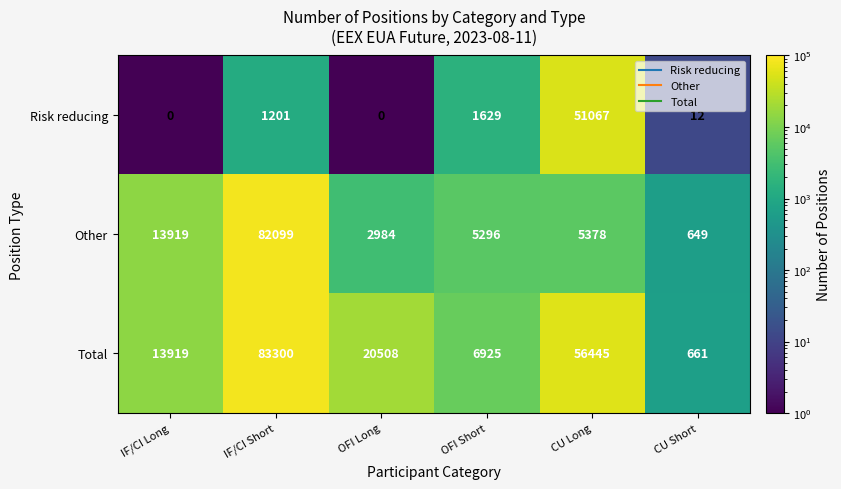

Reading right to left, what are all the values shown in this chart?

Risk reducing: CU Short=12	CU Long=51067	OFI Short=1629	OFI Long=0	IF/CI Short=1201	IF/CI Long=0
Other: CU Short=649	CU Long=5378	OFI Short=5296	OFI Long=2984	IF/CI Short=82099	IF/CI Long=13919
Total: CU Short=661	CU Long=56445	OFI Short=6925	OFI Long=20508	IF/CI Short=83300	IF/CI Long=13919